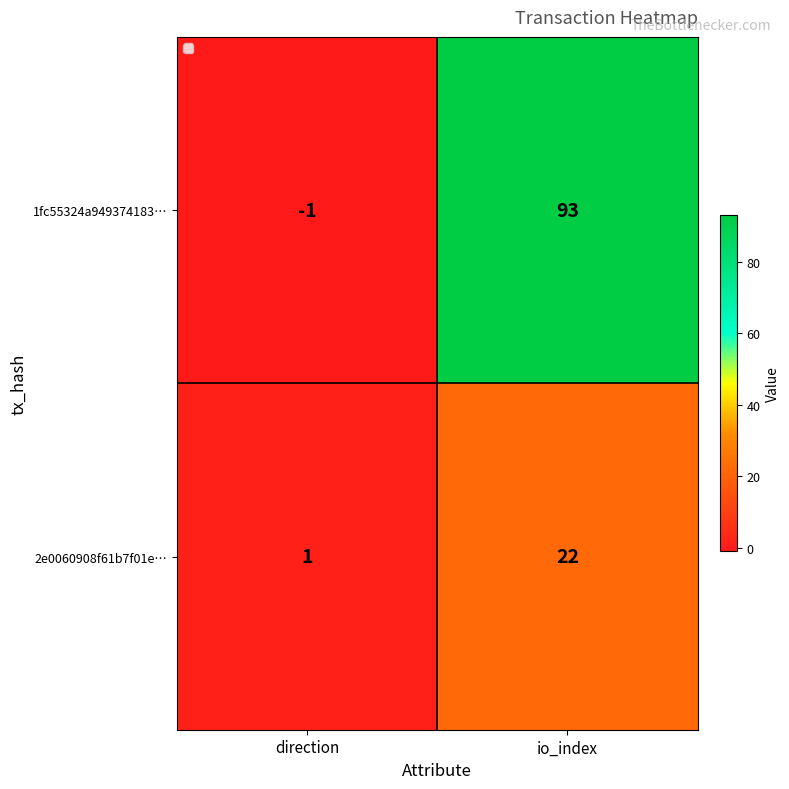

At which category does the chart reach its peak across all series?

io_index